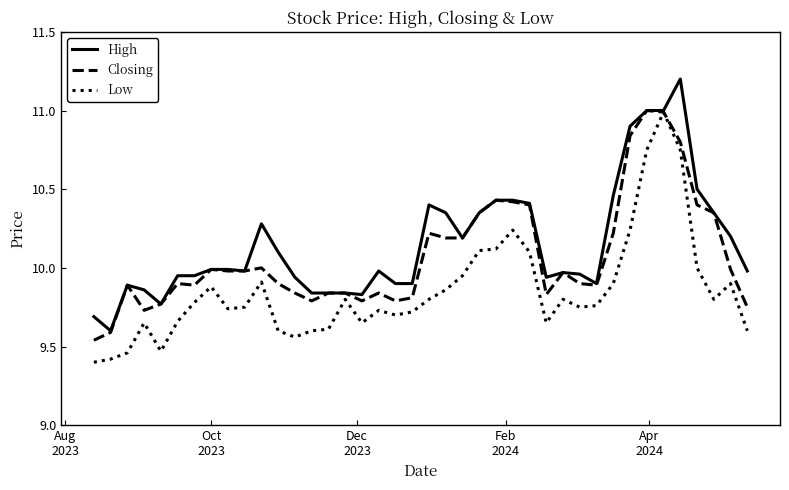

What is the difference between the maximum and minimum values in the High series?

1.6